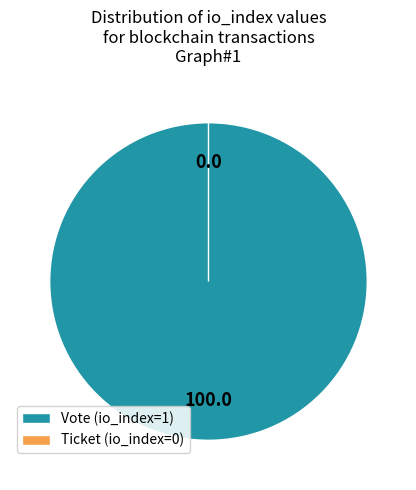

The Ticket (io_index=0) slice represents 1% of the pie. True or false?

False